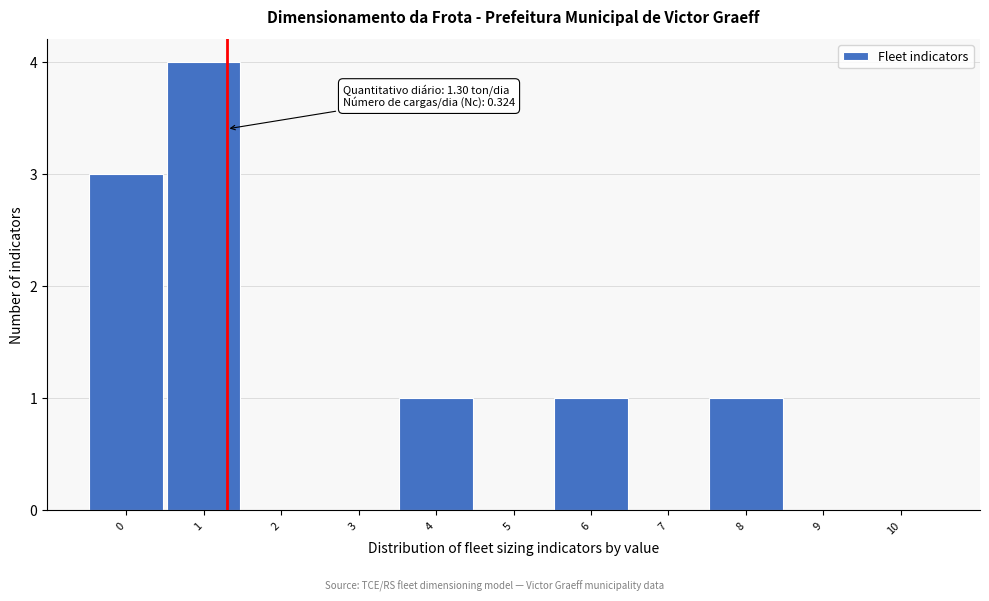

Reading left to right, list all the values displayed in this chart.

0=3	1=4	2=0	3=0	4=1	5=0	6=1	7=0	8=1	9=0	10=0